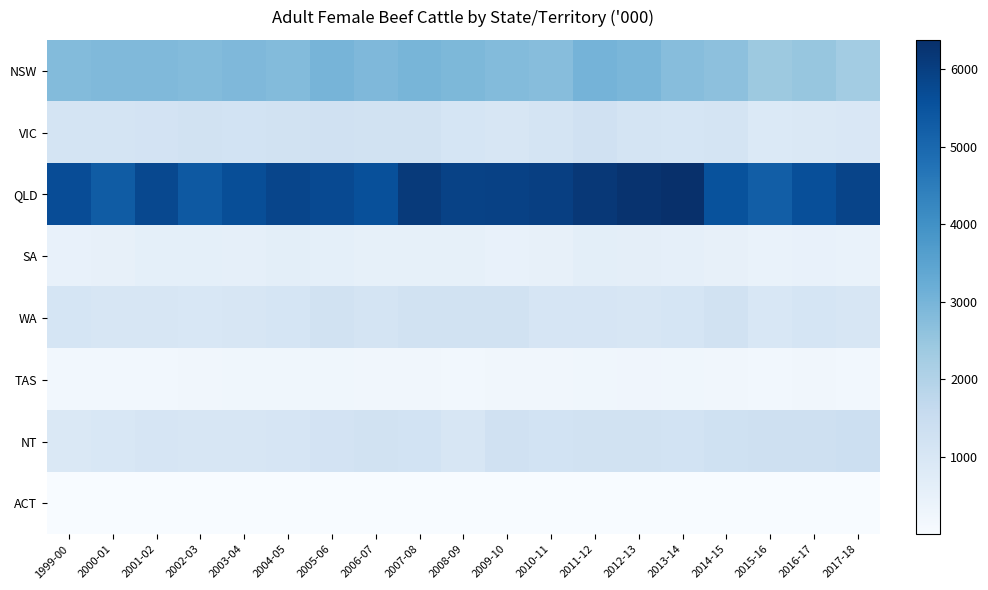

What is the maximum value shown in the chart?

6376.9